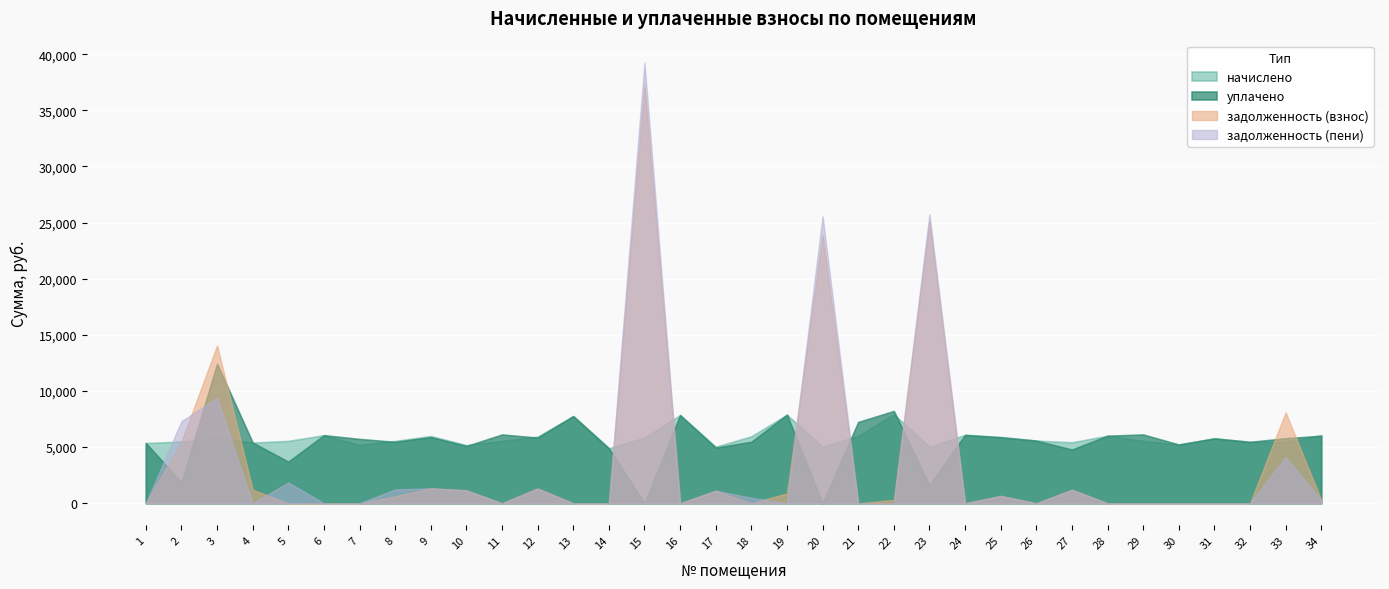

Where is the first local minimum for начислено?

4